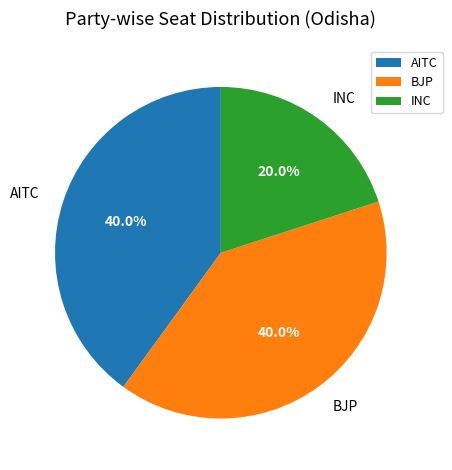

How much of the chart is everything except INC?

80.0%